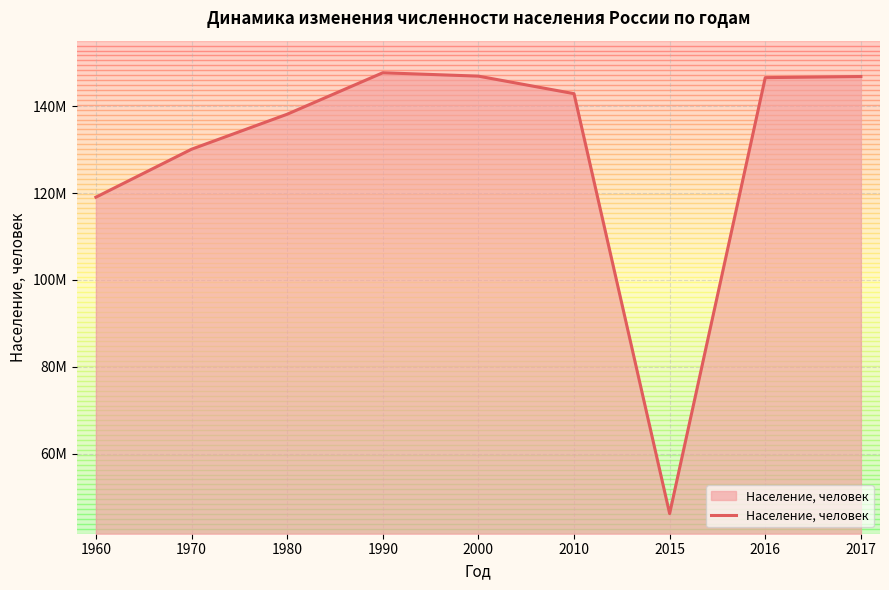

Does the chart display data point markers on the line(s)?

No